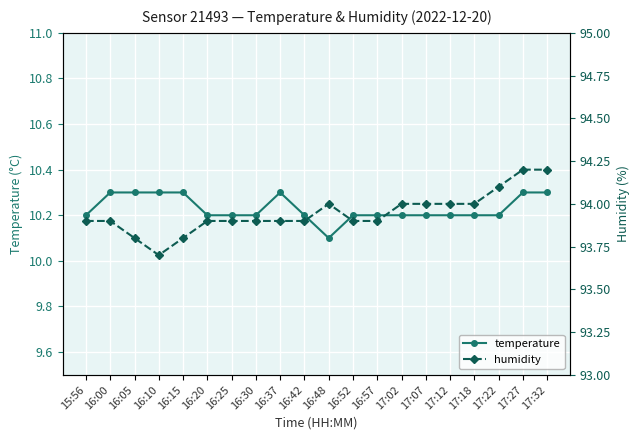

What is the sum of the humidity values at 16:42 and 16:05?

187.7